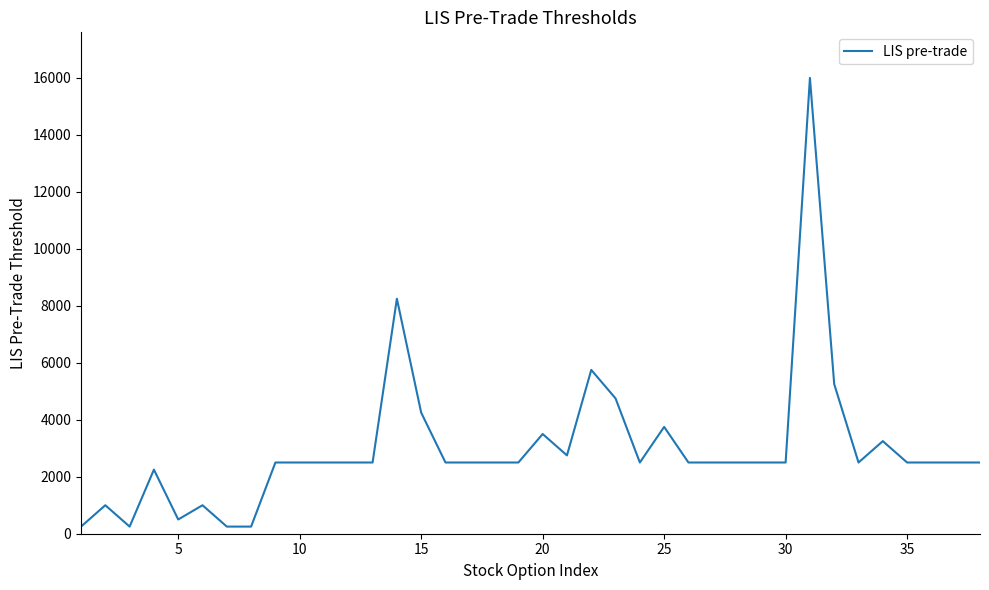

What is the minimum value shown in the chart?

250